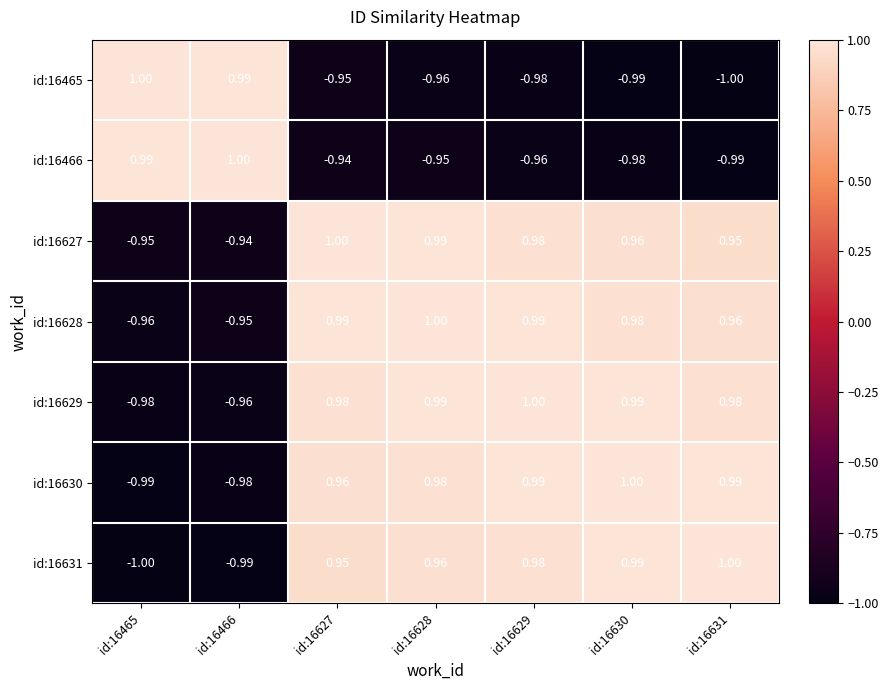

Reading left to right, what are all the values shown in this chart?

id:16465: id:16465=1.0	id:16466=1.0	id:16627=-0.9	id:16628=-1.0	id:16629=-1.0	id:16630=-1.0	id:16631=-1.0
id:16466: id:16465=1.0	id:16466=1.0	id:16627=-0.9	id:16628=-0.9	id:16629=-1.0	id:16630=-1.0	id:16631=-1.0
id:16627: id:16465=-0.9	id:16466=-0.9	id:16627=1.0	id:16628=1.0	id:16629=1.0	id:16630=1.0	id:16631=0.9
id:16628: id:16465=-1.0	id:16466=-0.9	id:16627=1.0	id:16628=1.0	id:16629=1.0	id:16630=1.0	id:16631=1.0
id:16629: id:16465=-1.0	id:16466=-1.0	id:16627=1.0	id:16628=1.0	id:16629=1.0	id:16630=1.0	id:16631=1.0
id:16630: id:16465=-1.0	id:16466=-1.0	id:16627=1.0	id:16628=1.0	id:16629=1.0	id:16630=1.0	id:16631=1.0
id:16631: id:16465=-1.0	id:16466=-1.0	id:16627=0.9	id:16628=1.0	id:16629=1.0	id:16630=1.0	id:16631=1.0